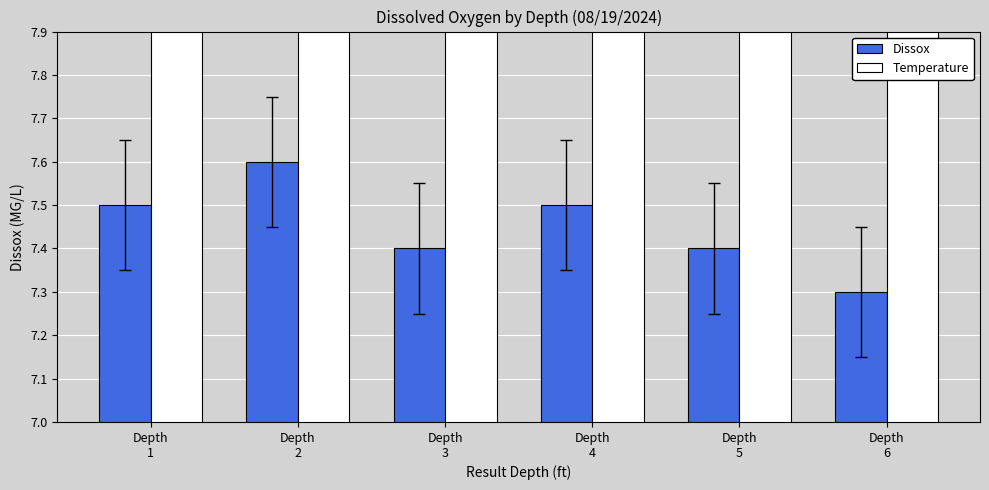

What is the average value of the Temperature series?

71.0